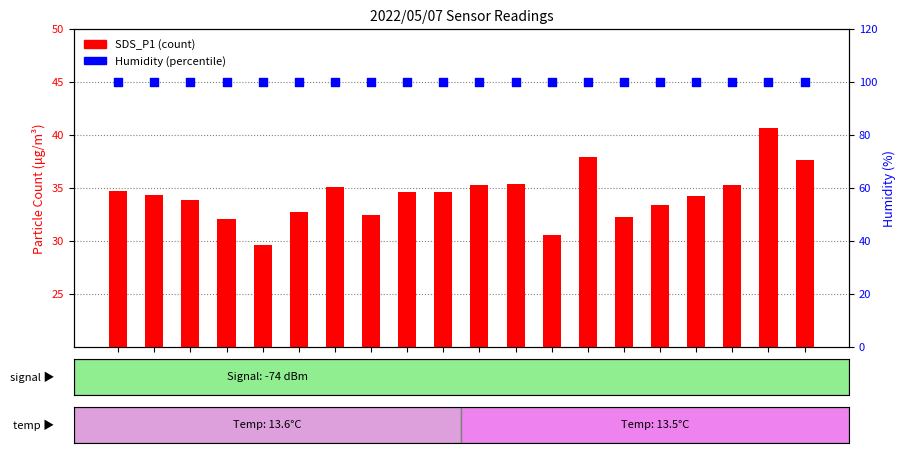

At how many categories does at least one series exceed 85?

20